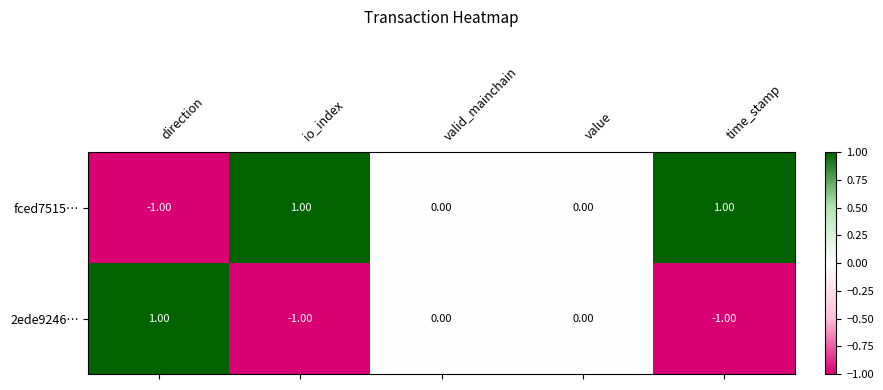

How many series are shown in this chart?

2